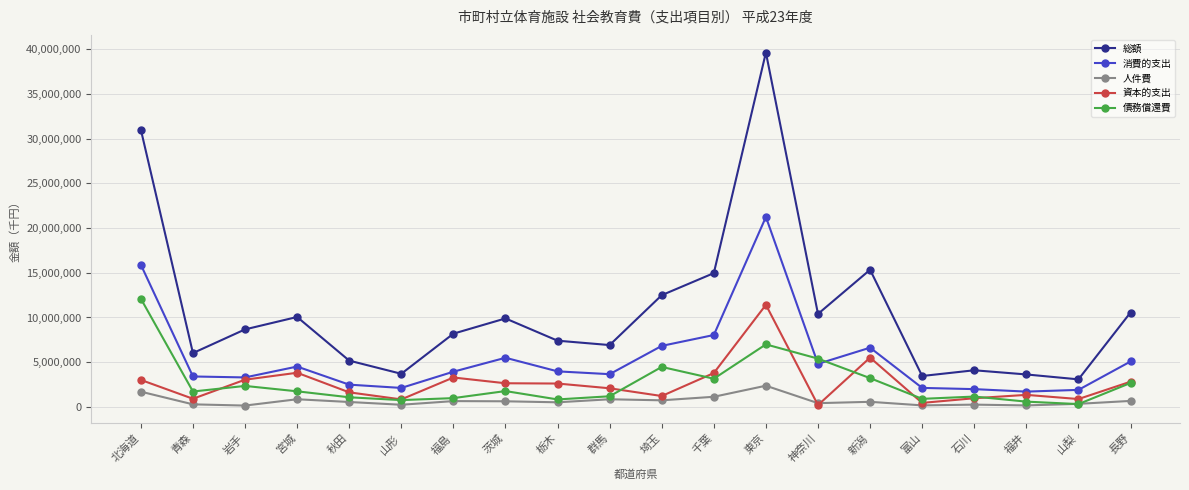

What is the greatest value displayed?

39648906